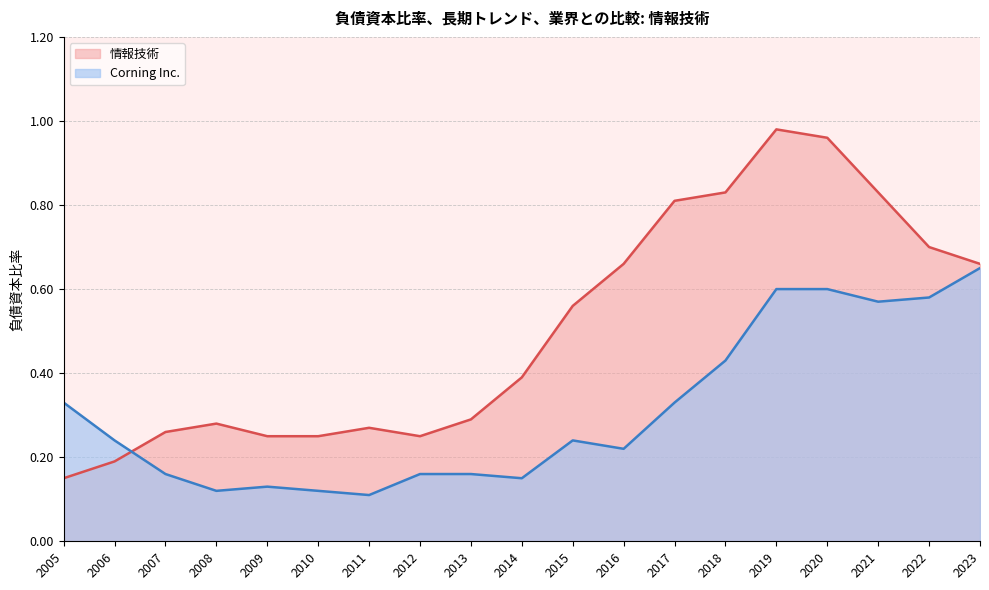

What is the approximate value of Corning Inc. at 2023?

0.7